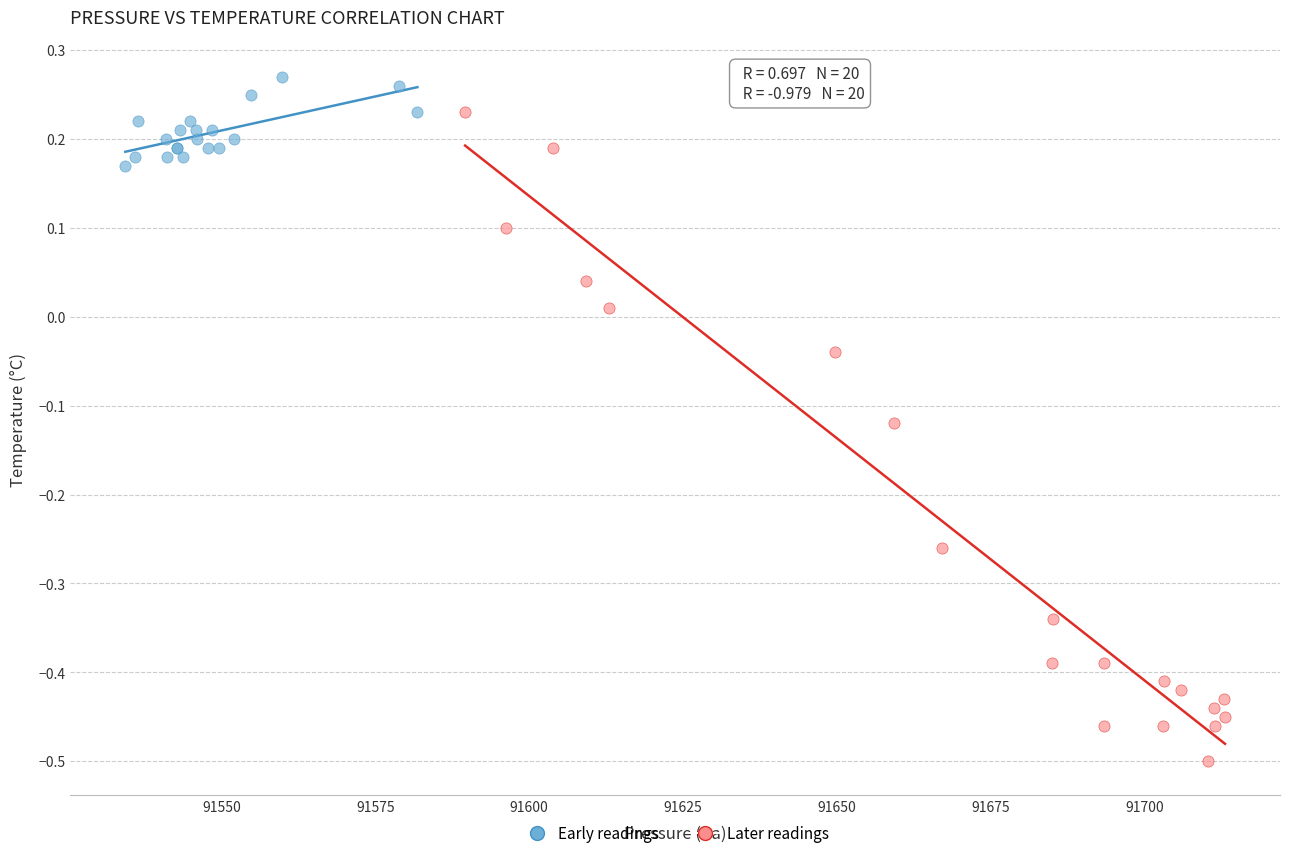

Which series reaches the minimum Y coordinate?

Later readings